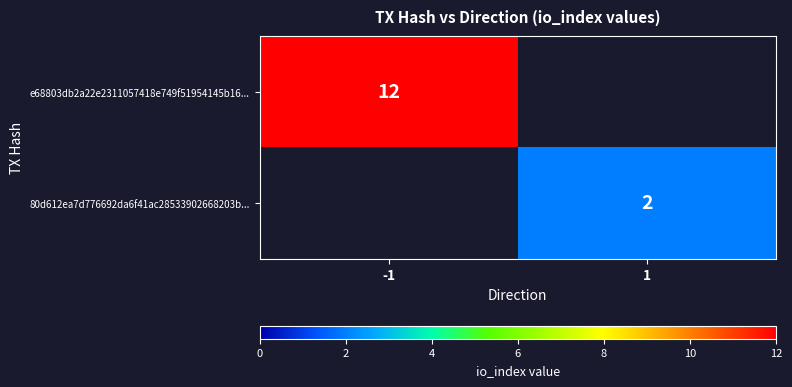

Which has a higher value, -1 or 1?

-1